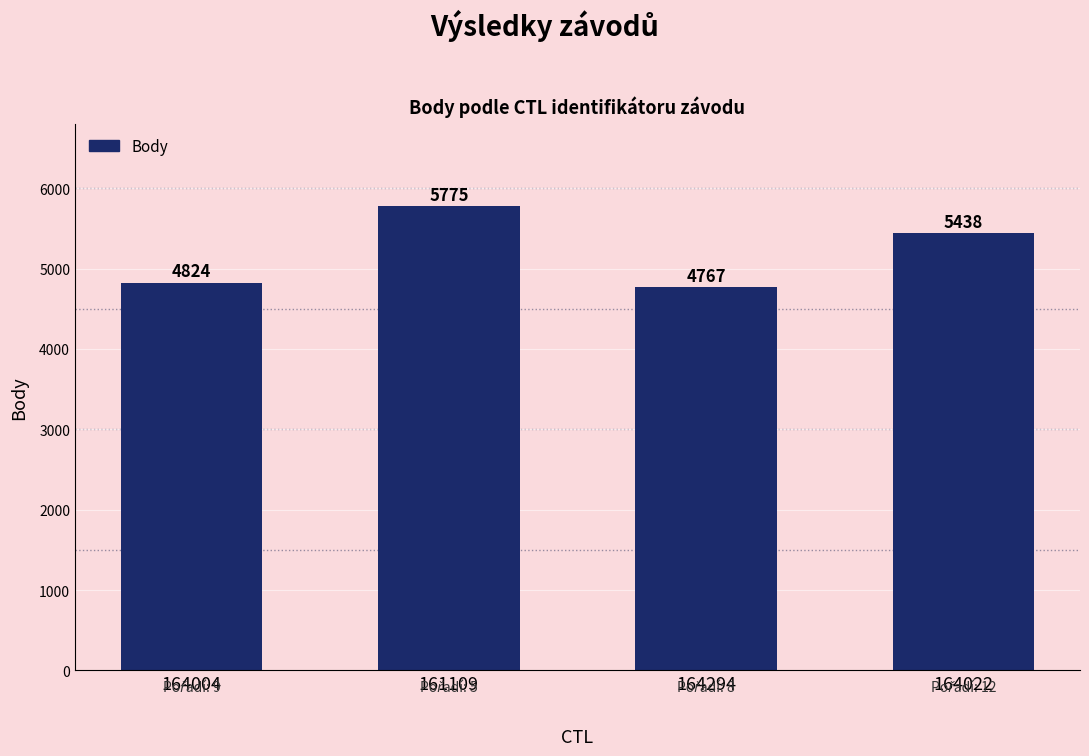

Rank the categories by value from highest to lowest.

161109, 164022, 164004, 164294